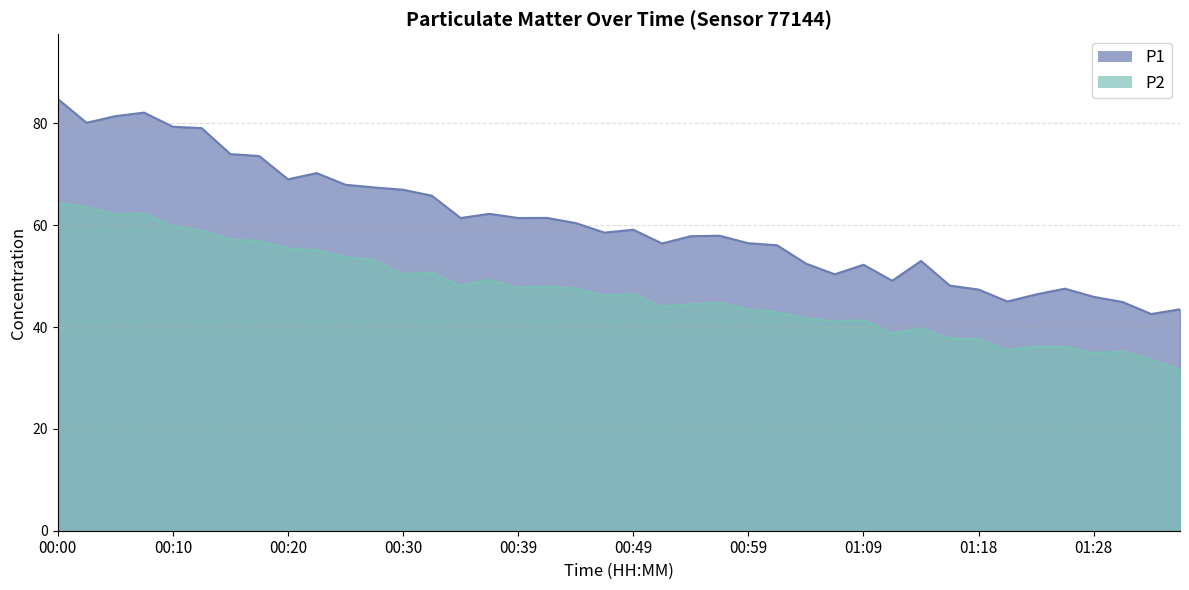

At how many categories does at least one series exceed 59?

20